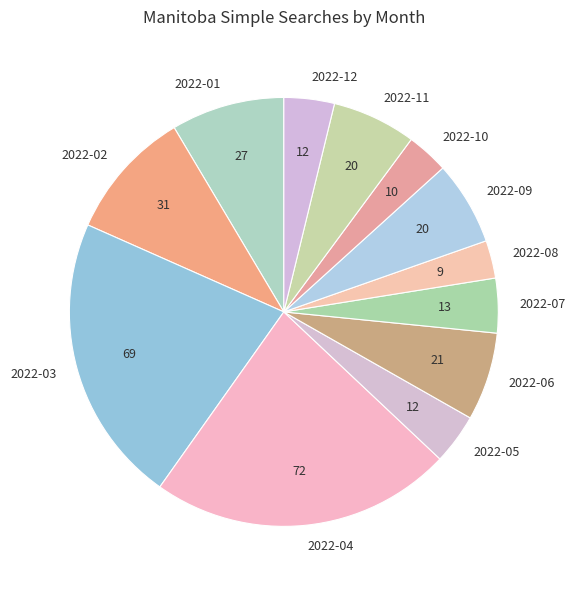

Between 2022-09 and 2022-04, which is larger?

2022-04